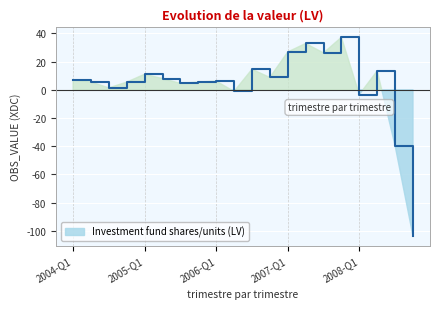

List the labels in order of value, largest first.

2007-Q4, 2007-Q2, 2007-Q1, 2007-Q3, 2006-Q3, 2008-Q2, 2005-Q1, 2006-Q4, 2005-Q2, 2004-Q1, 2006-Q1, 2004-Q2, 2005-Q4, 2004-Q4, 2005-Q3, 2004-Q3, 2006-Q2, 2008-Q1, 2008-Q3, 2008-Q4